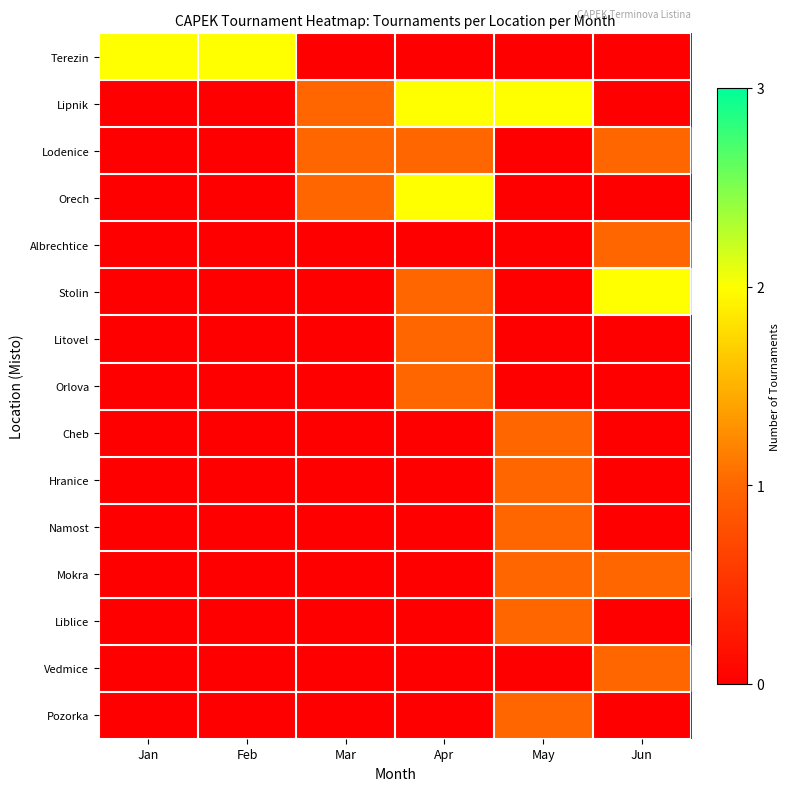

Rank the series by their maximum value, from lowest to highest.

Lodenice, Albrechtice, Litovel, Orlova, Cheb, Hranice, Namost, Mokra, Liblice, Vedmice, Pozorka, Terezin, Lipnik, Orech, Stolin